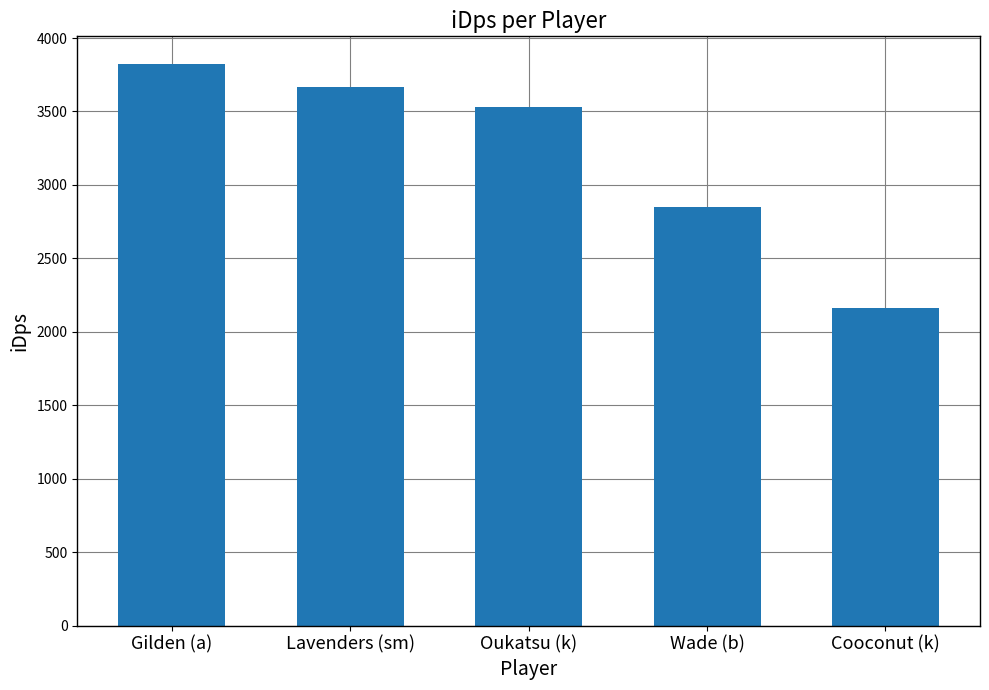

Reading left to right, what are all the values shown in this chart?

Gilden (a)=3820.5	Lavenders (sm)=3663.3	Oukatsu (k)=3527.9	Wade (b)=2848.9	Cooconut (k)=2161.5